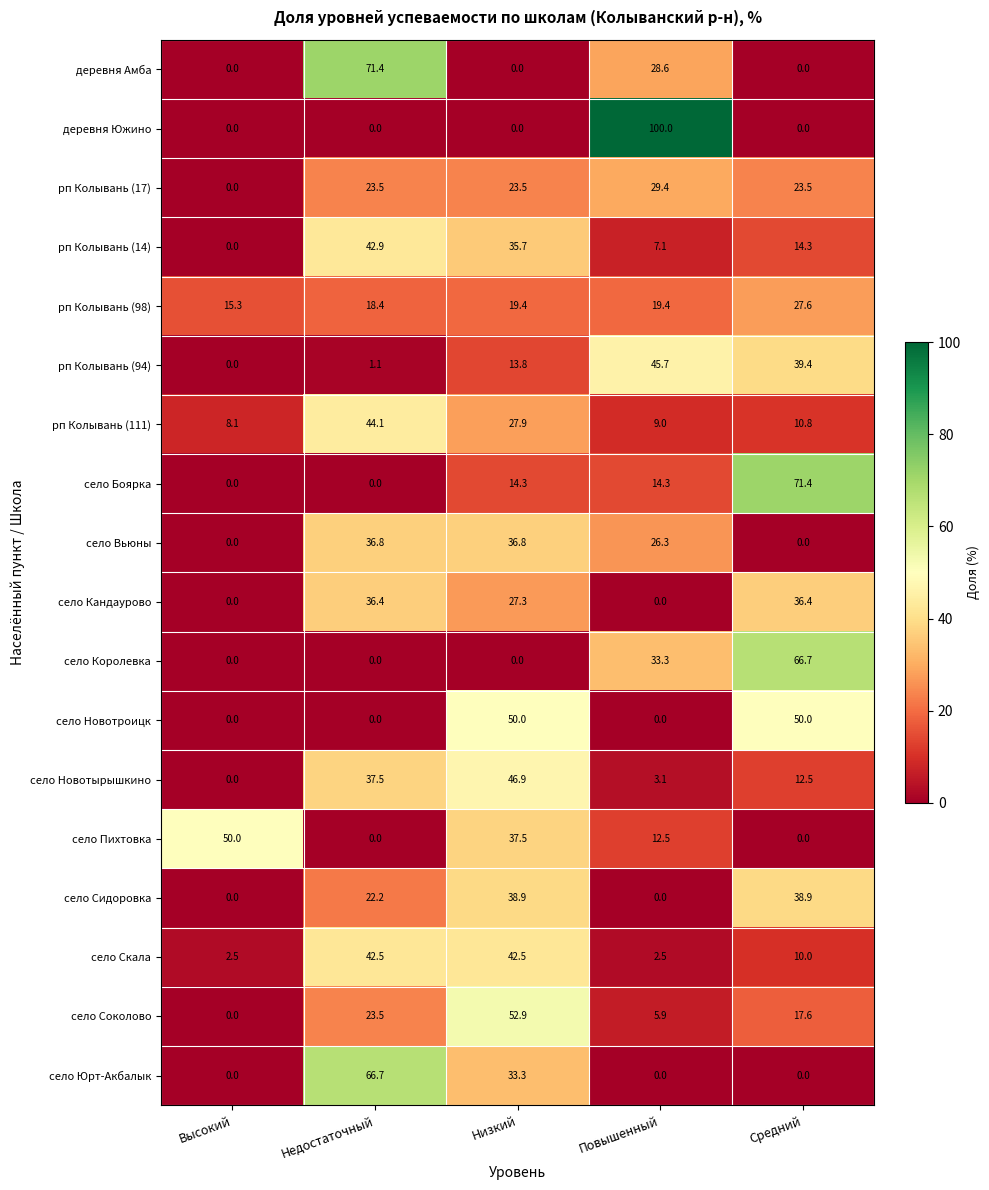

What is the sum of the рп Колывань (14) values at Средний and Высокий?

14.3